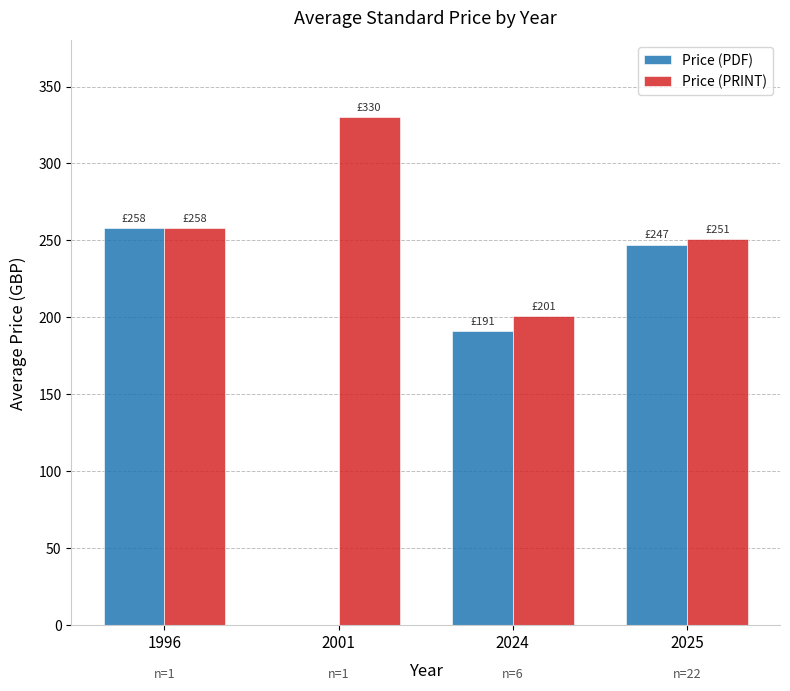

Read the Price (PRINT) value at 1996.

258.0